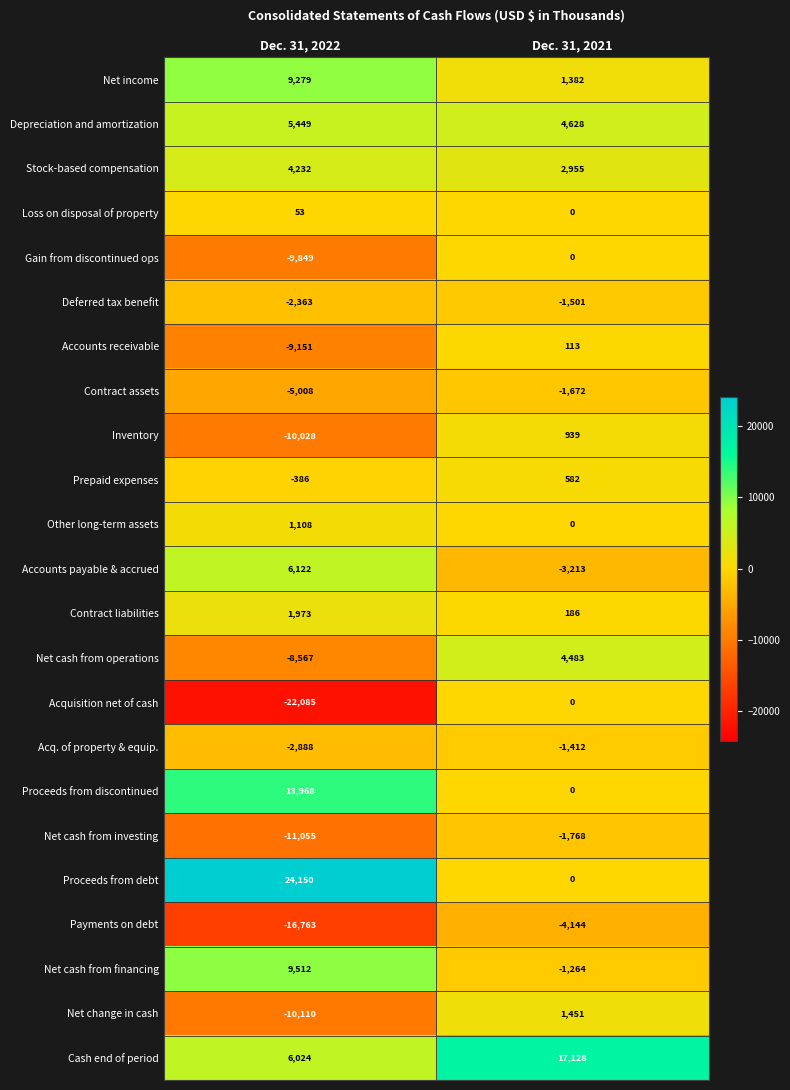

List the labels in order of Acquisition net of cash value, smallest first.

Dec. 31, 2022, Dec. 31, 2021